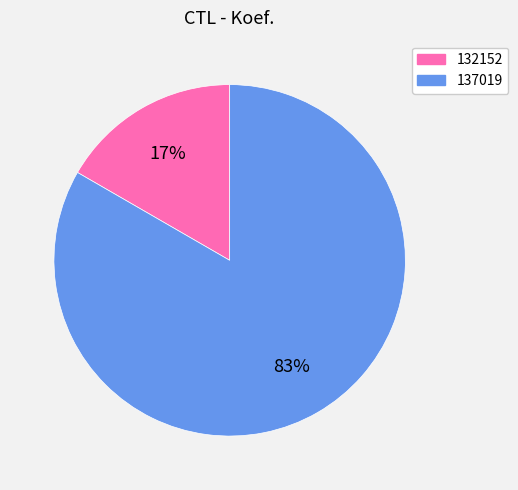

Is it true that 137019 is 77% of the pie?

False